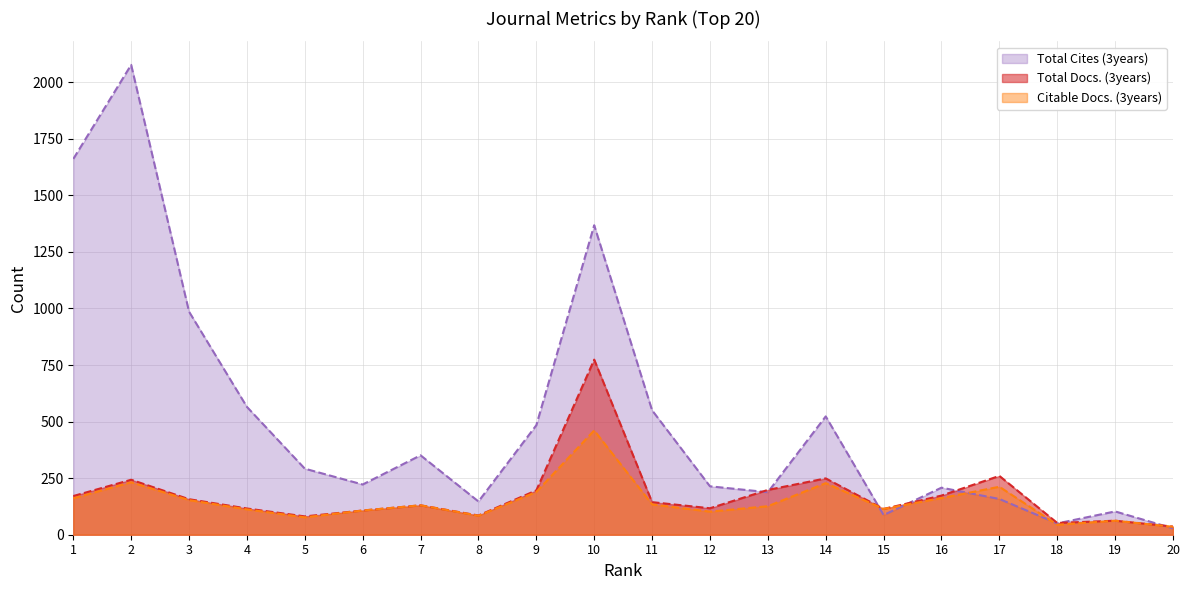

What are all the series names shown in the legend?

Total Cites (3years), Total Docs. (3years), Citable Docs. (3years)